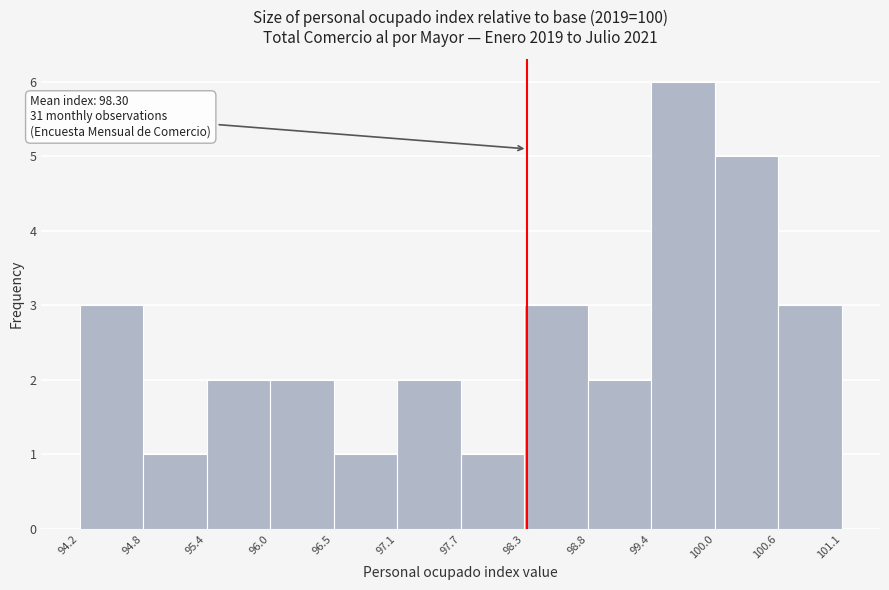

Which range on the x-axis has the tallest bar?

99.4 to 100.0